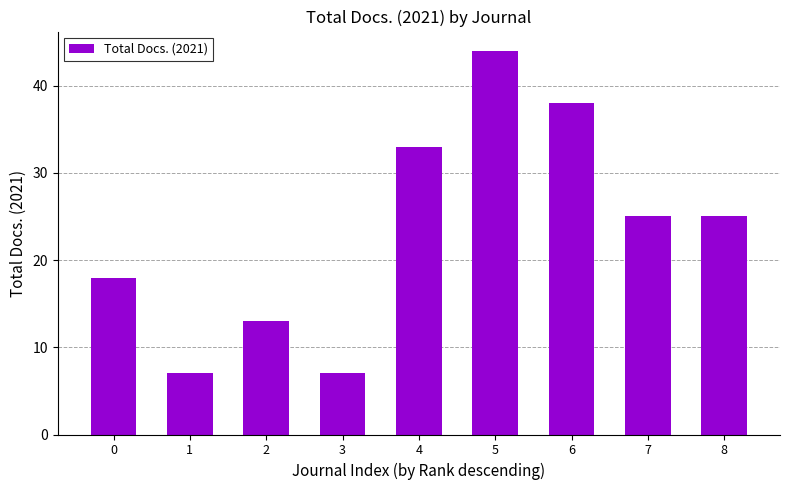

Is it true that the value at 4 is 22?

False